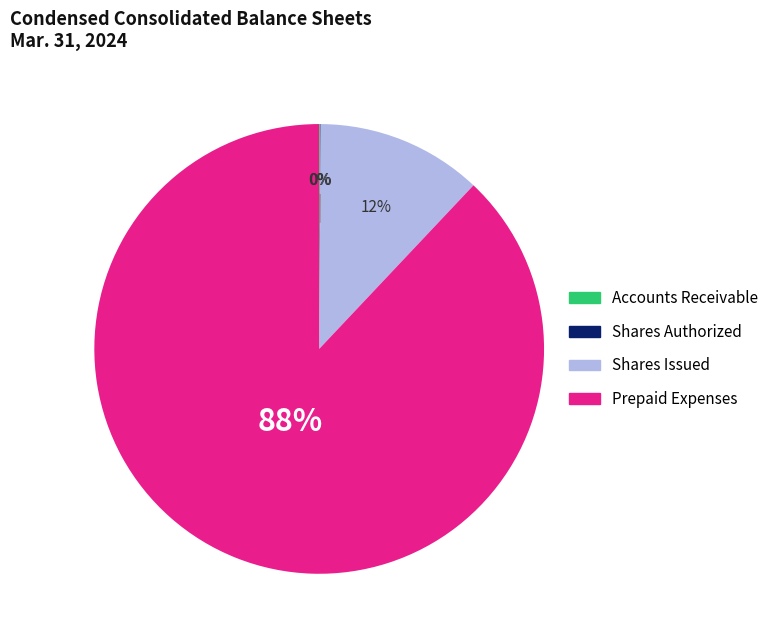

Is there any slice that represents more than half of the pie?

Yes